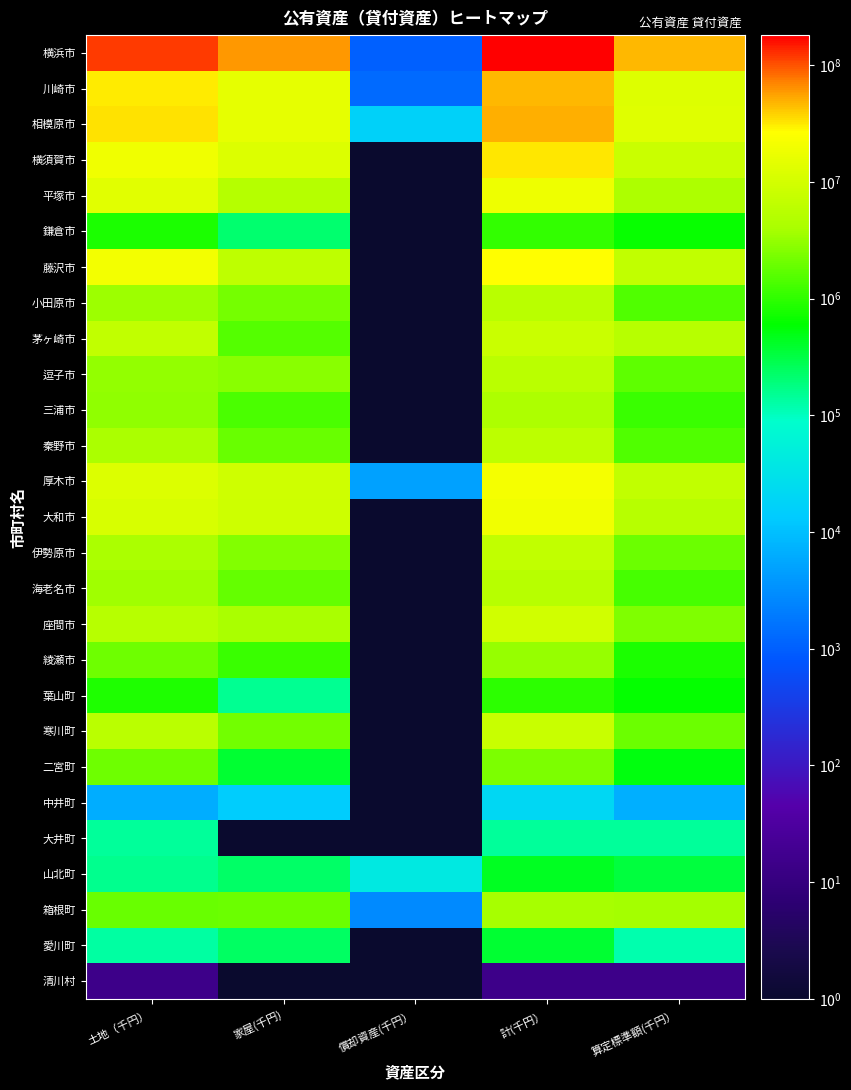

Between 計(千円） and 算定標準額(千円）, which is larger?

計(千円）